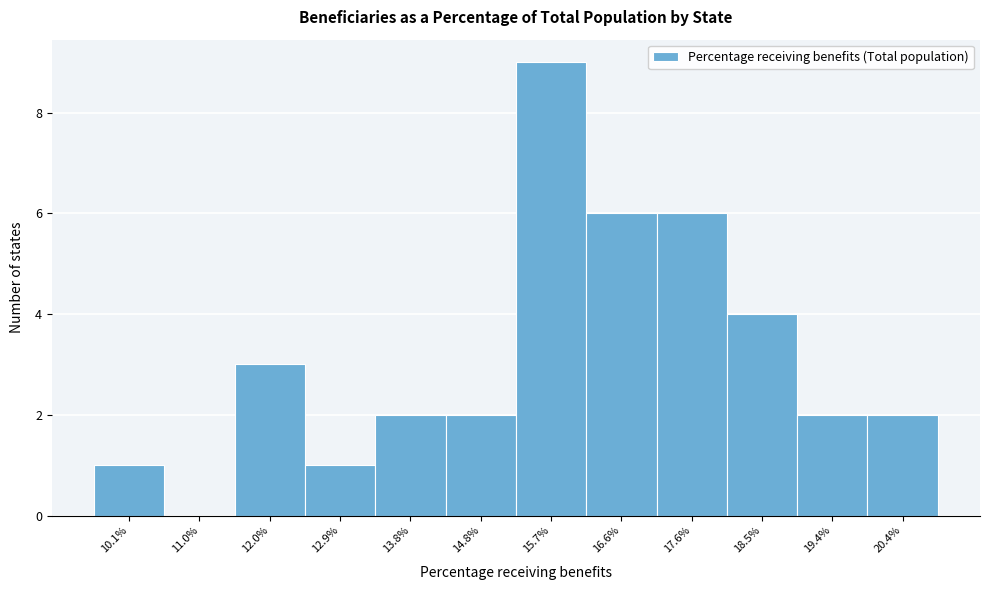

Reading left to right, transcribe all the data shown in this chart.

10.1%=1	11.0%=0	12.0%=3	12.9%=1	13.8%=2	14.8%=2	15.7%=9	16.6%=6	17.6%=6	18.5%=4	19.4%=2	20.4%=2